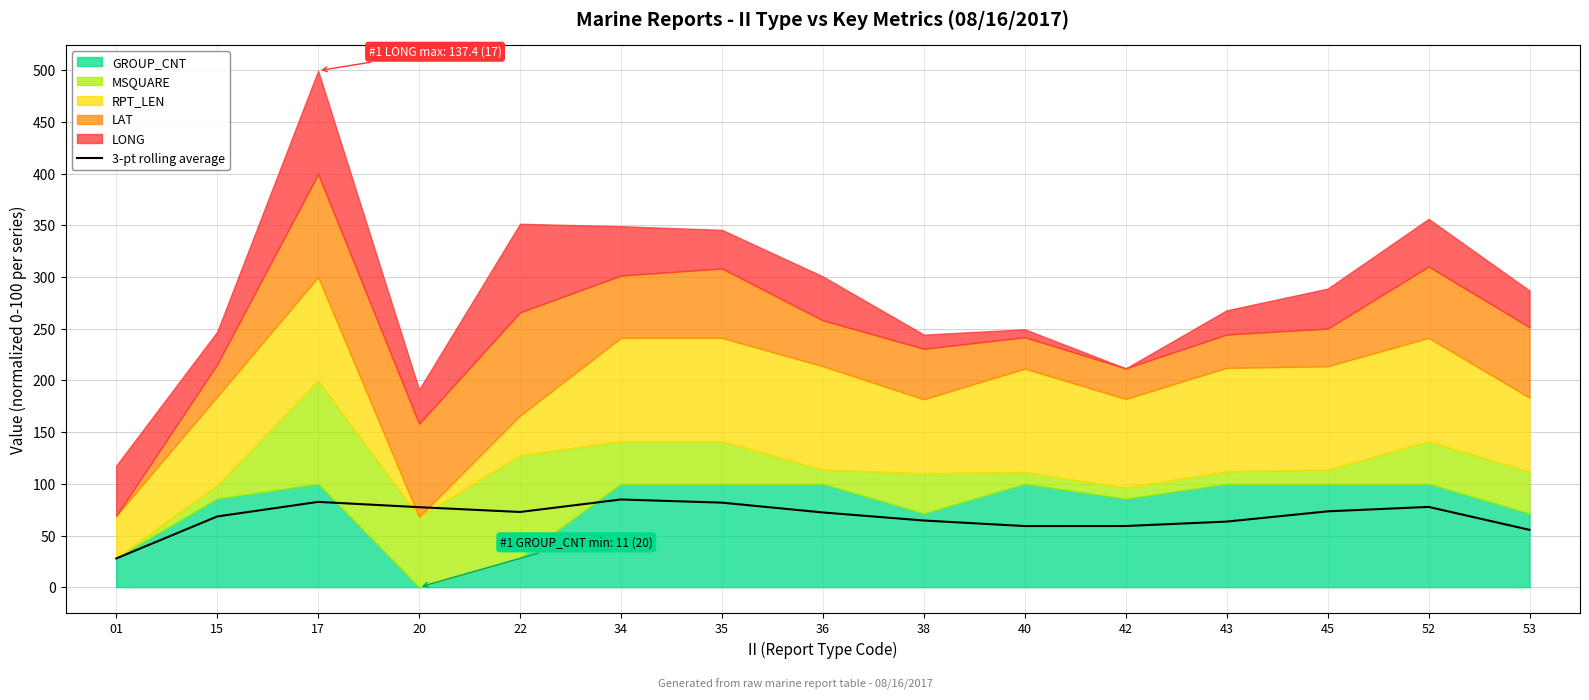

The chart shows a value of 27.8 at 01. True or false?

True